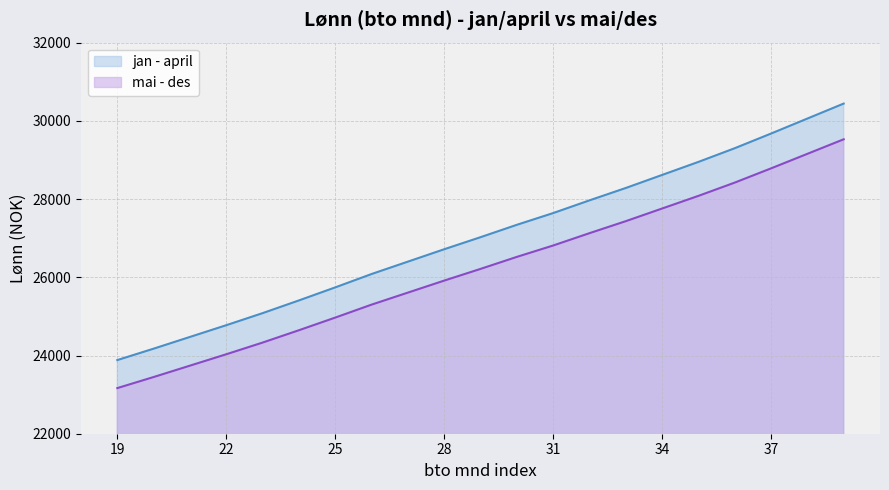

Where is jan - april nearest to the value 27162?

29